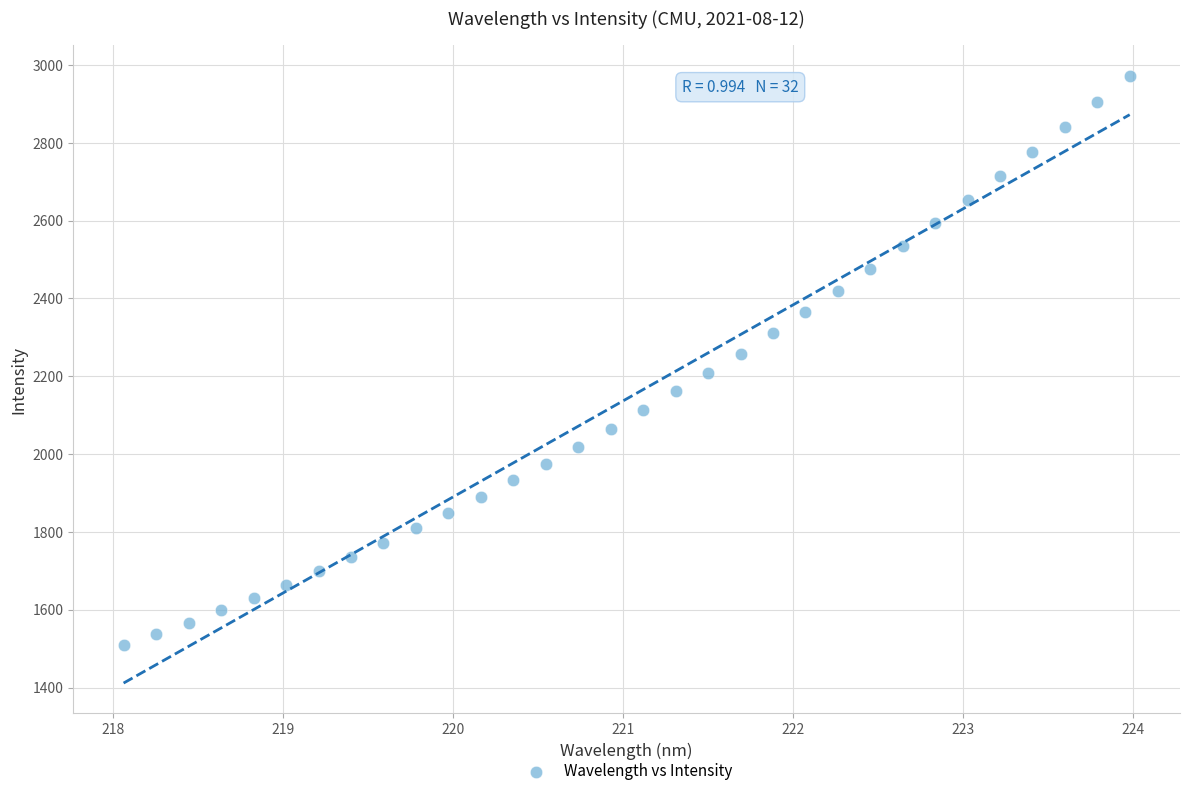

What is the range of Y values (max minus min)?

1464.6